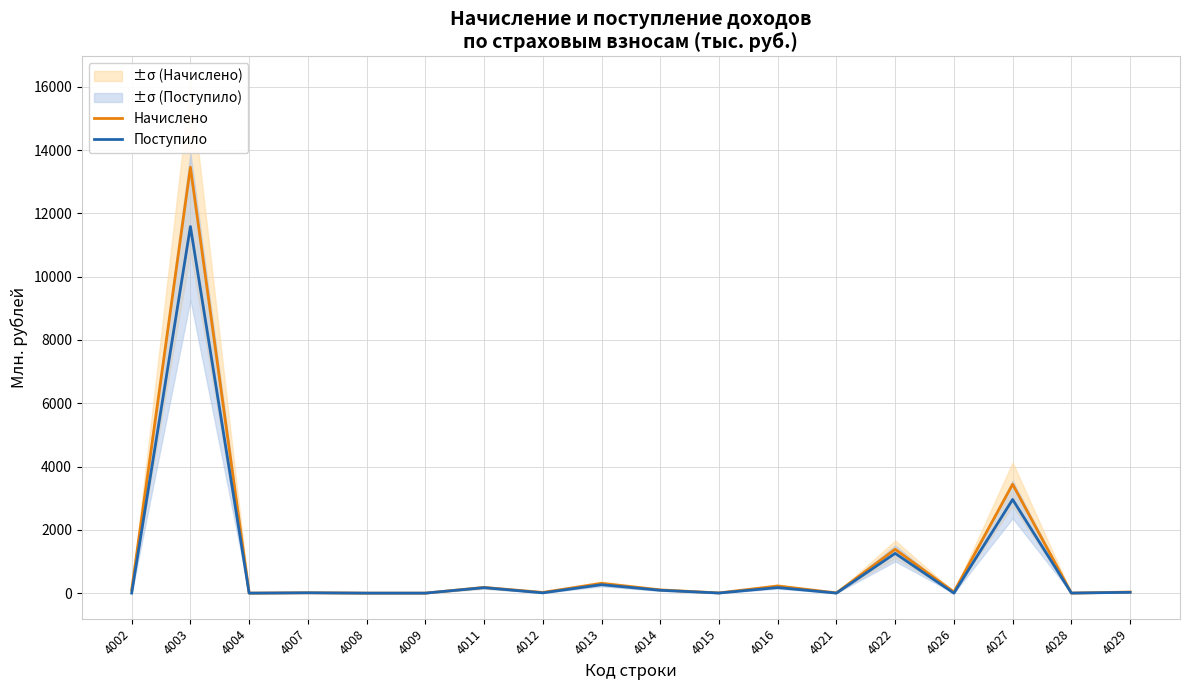

What is the approximate value of Поступило at 4029?

25.1